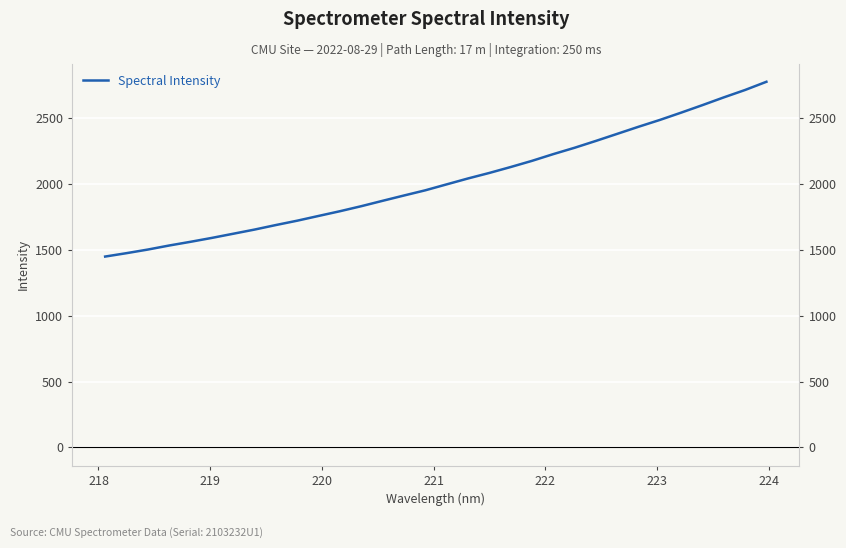

What is the minimum value shown in the chart?

1450.3